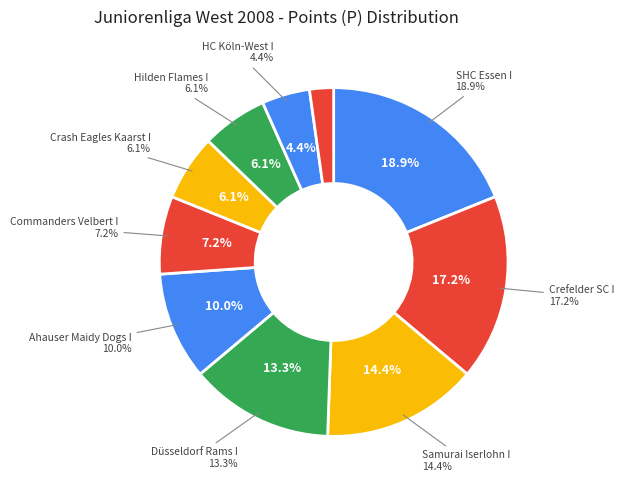

Which has a higher value, Piranhas Oberhausen I or Hilden Flames I?

Hilden Flames I